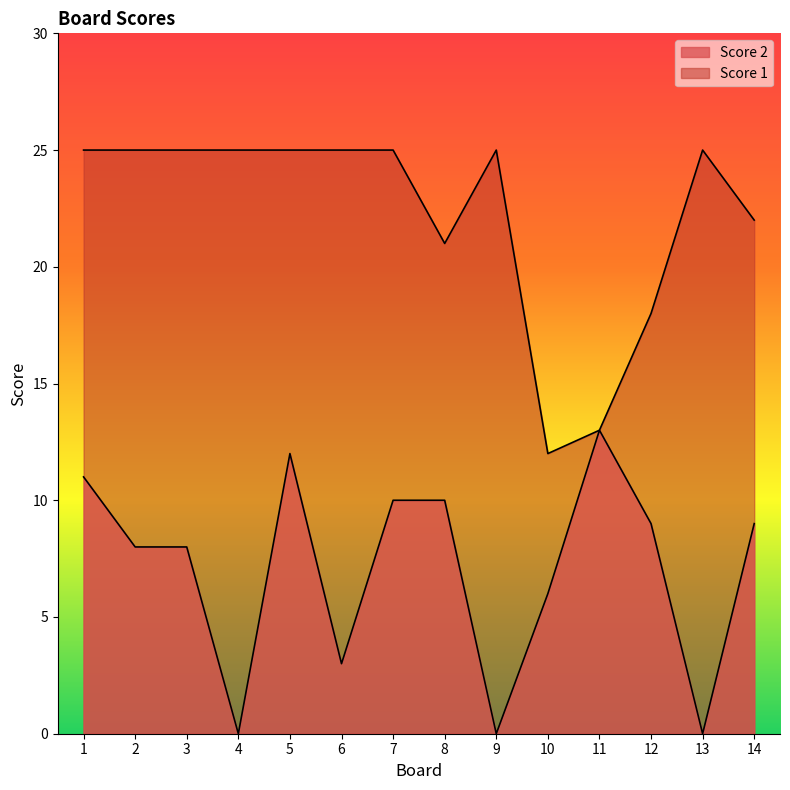

What is the sum of all Score 2 values?

99